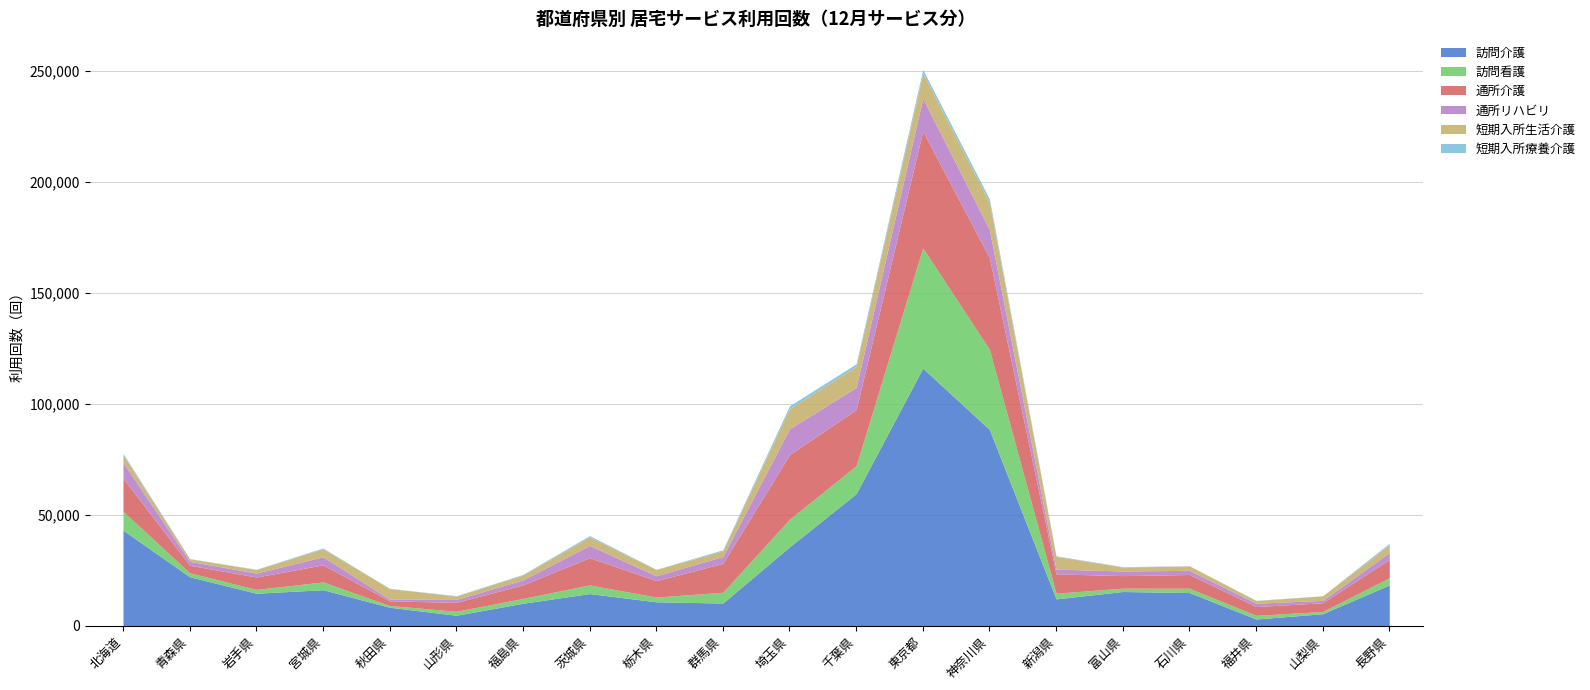

Between 千葉県 and 山形県, which is larger?

千葉県